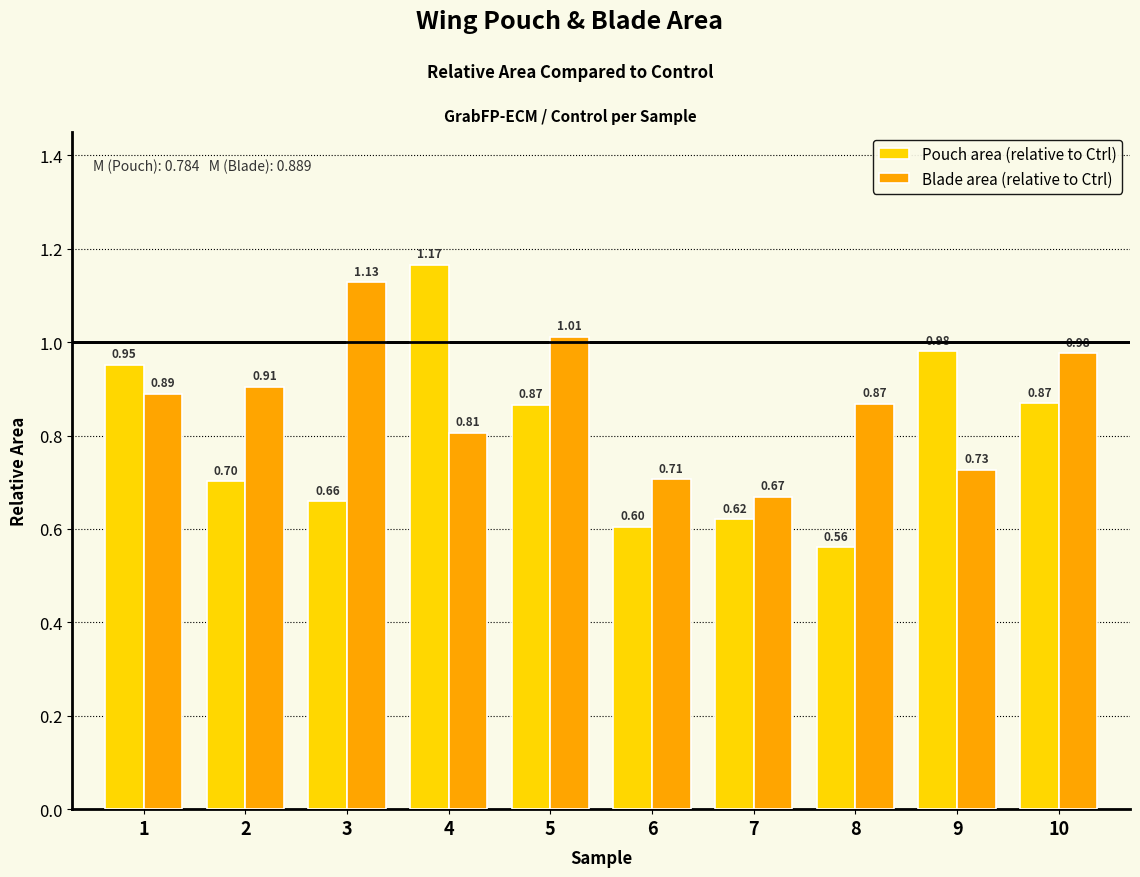

Which series has the largest range (max minus min)?

Pouch area (relative to Ctrl)